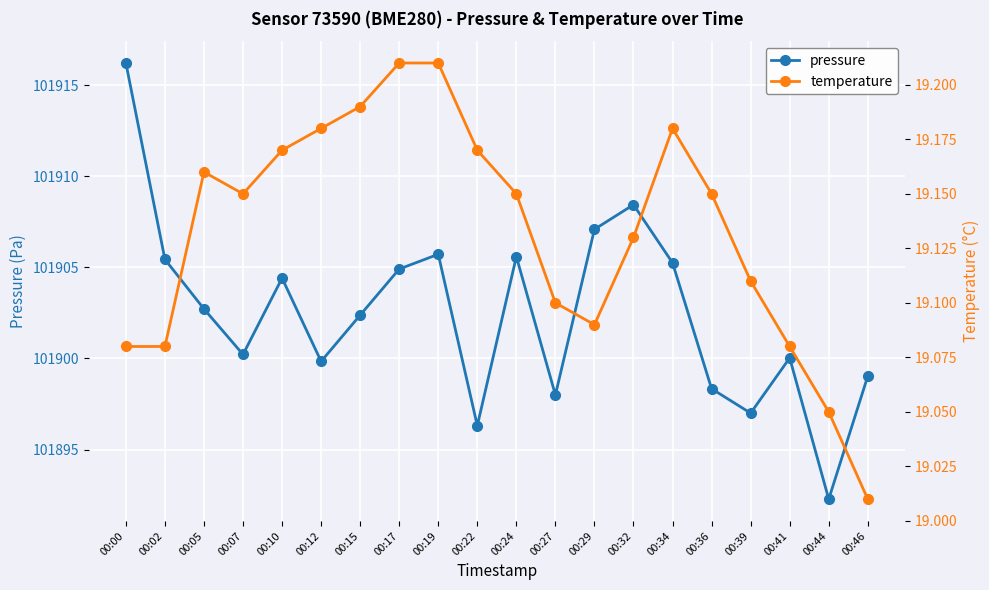

What is the sum of all temperature values?

382.6